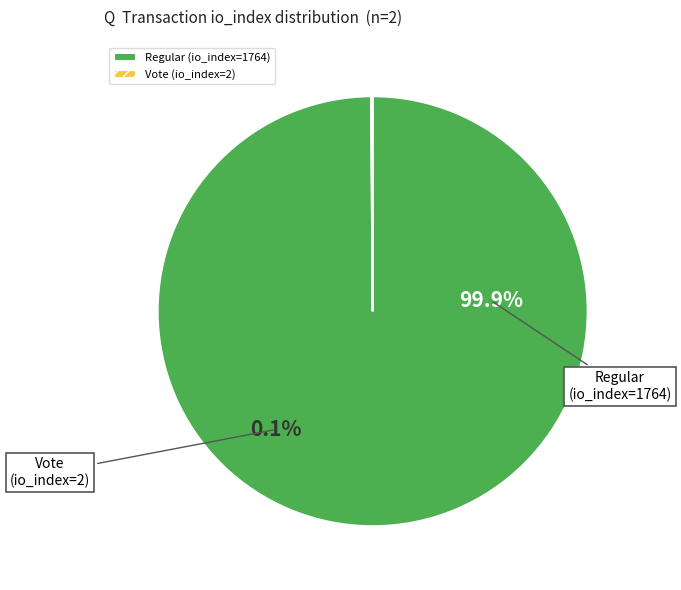

True or false: Regular (io_index=1764) accounts for 91% of the total.

False